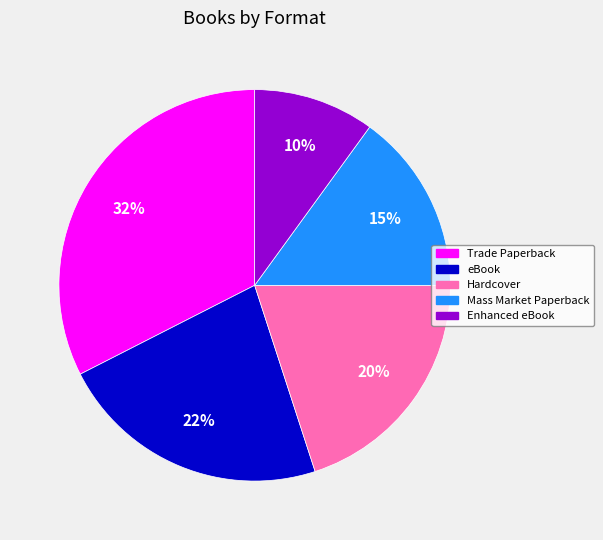

To the nearest percent, what is the average slice percentage?

20%